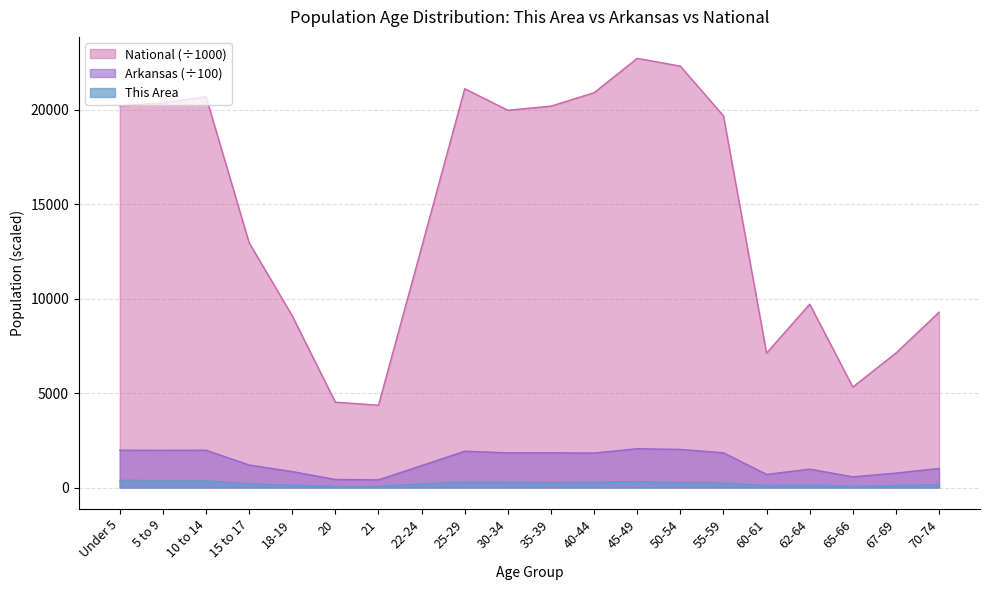

True or false: Arkansas and National intersect in this chart.

False